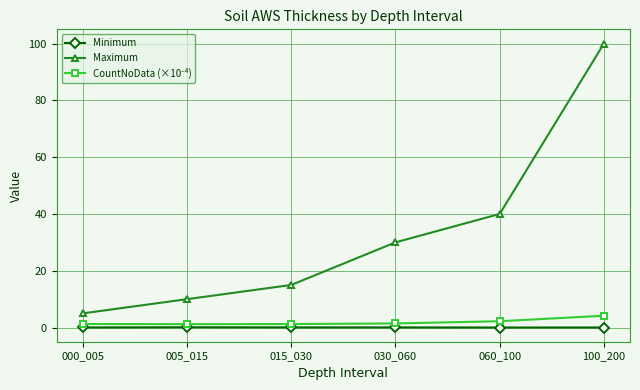

What is the maximum value for Maximum?

100.0